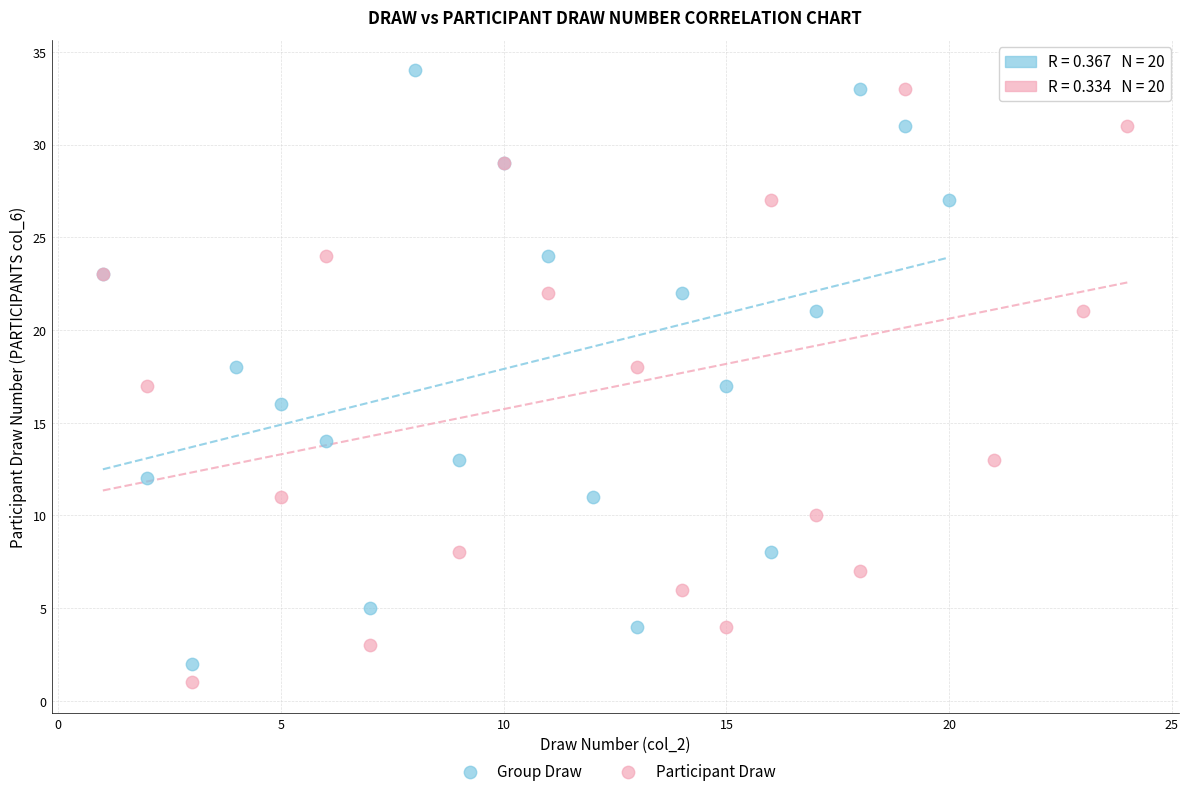

Which series contains the lowest Y value?

Participant Draw